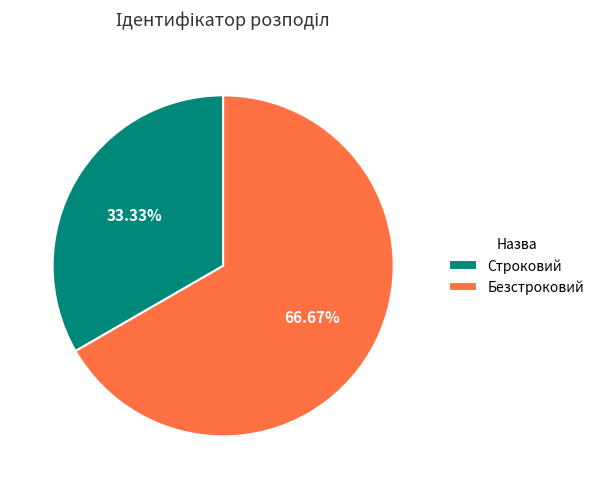

Combined, what portion of the pie is Строковий and Безстроковий?

100.0%